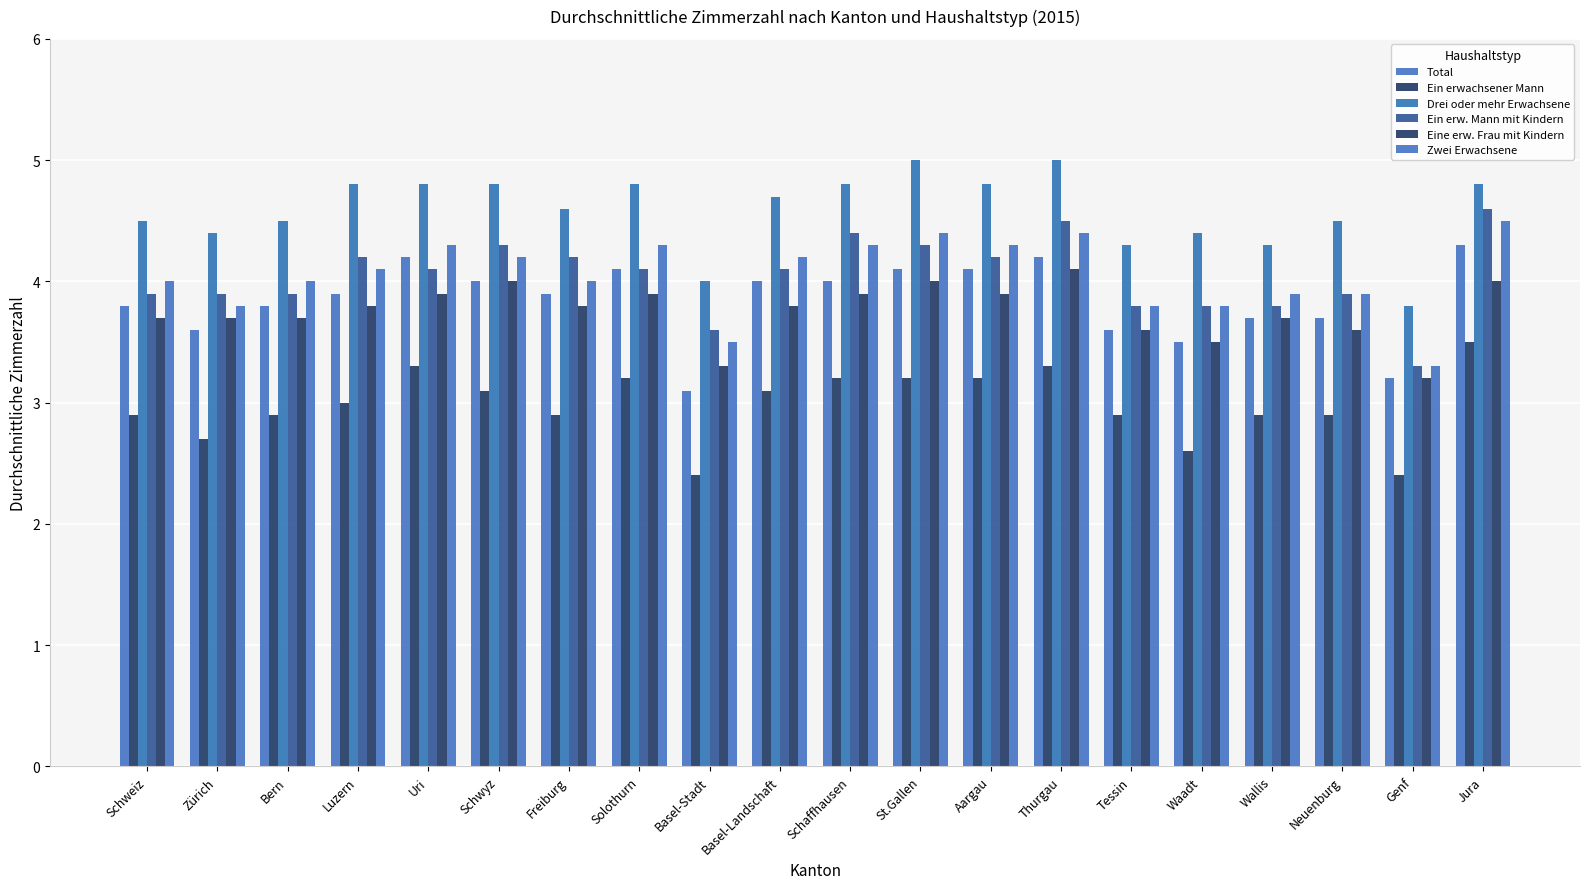

What is the label of the 20th bar from the right?

Schweiz